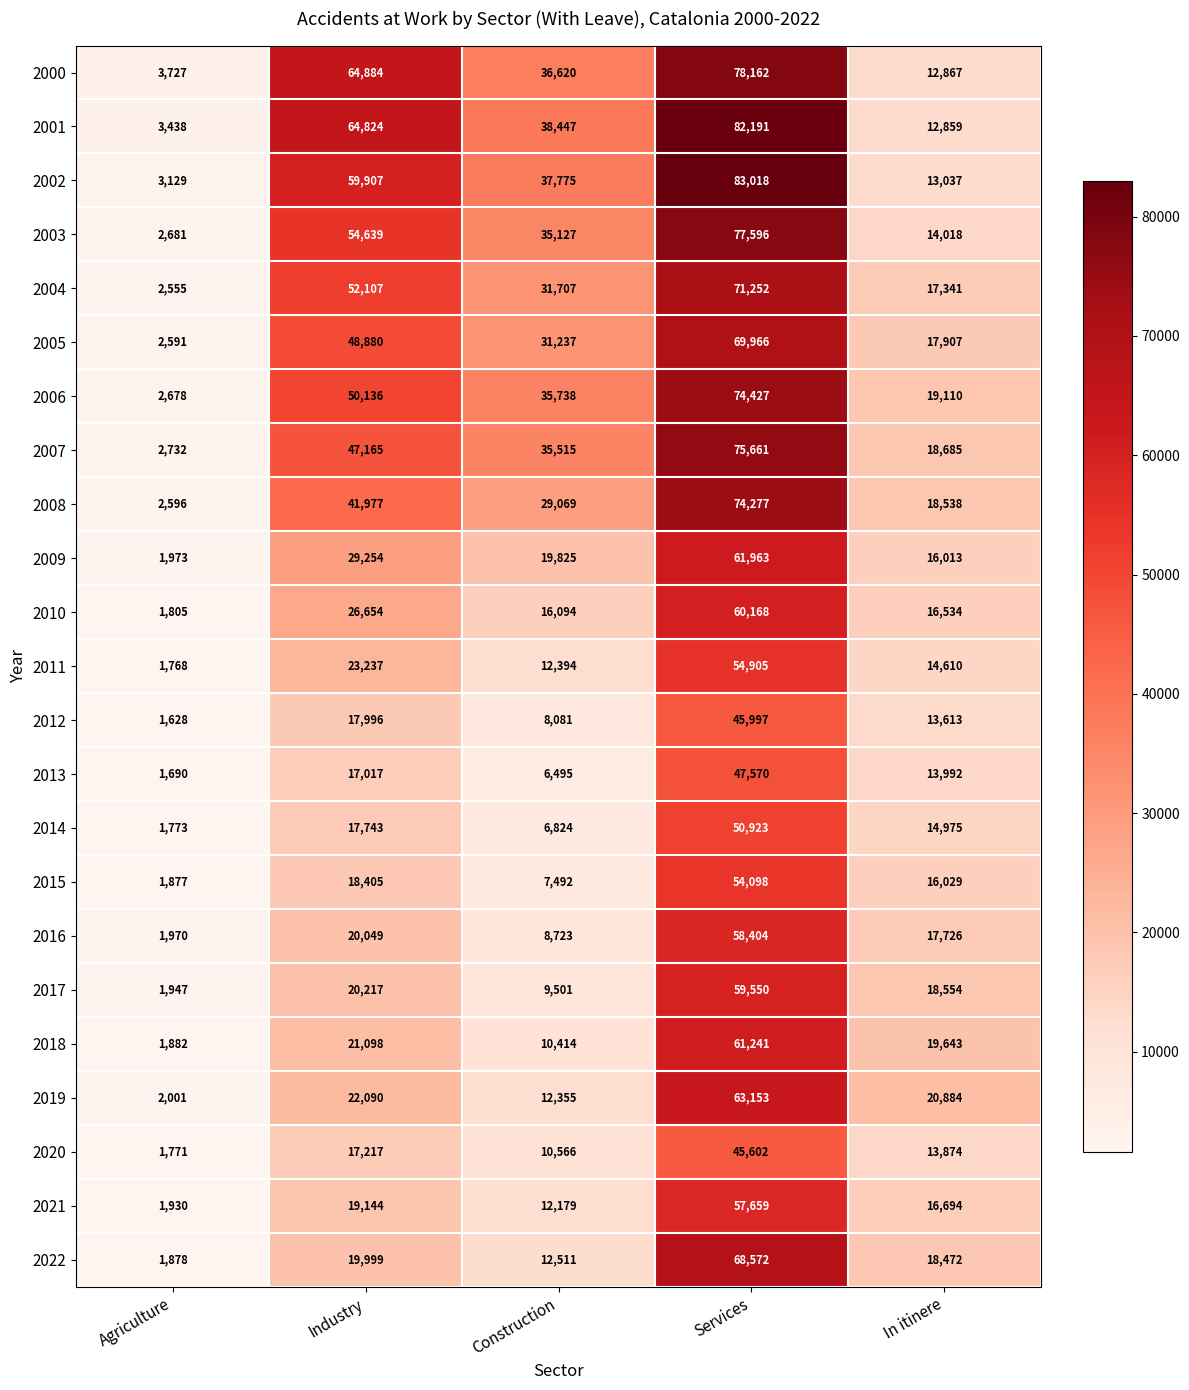

The 2003 series shows 77596 at Services. True or false?

True